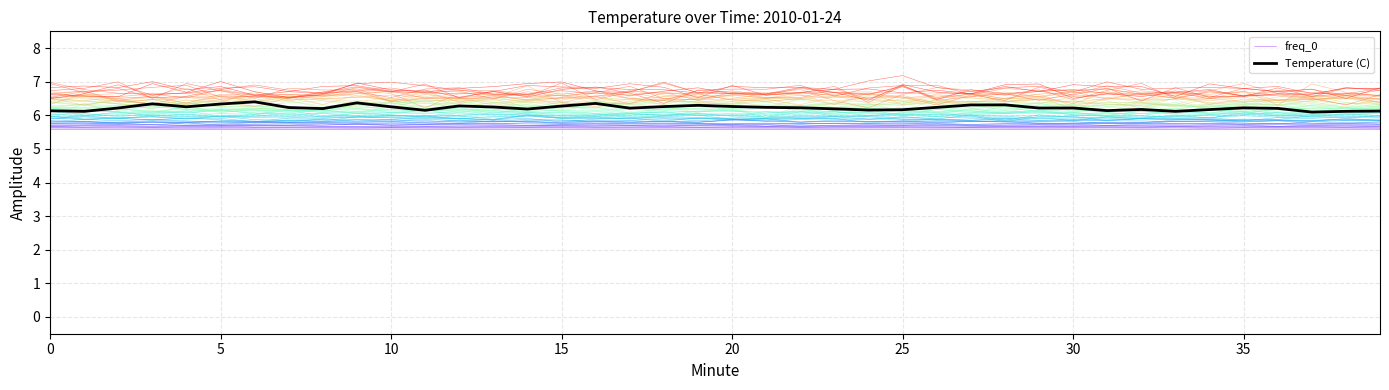

Reading right to left, list all the values displayed in this chart.

freq_0: 5.6	5.6	5.6	5.6	5.6	5.6	5.6	5.6	5.6	5.6	5.6	5.6	5.6	5.6	5.6	5.6	5.6	5.6	5.6	5.6	5.6	5.6	5.6	5.6	5.6	5.6	5.6	5.6	5.6	5.6	5.6	5.6	5.6	5.6	5.6	5.6	5.6	5.6	5.6	5.6
Temperature (C): 6.1	6.1	6.1	6.2	6.2	6.2	6.1	6.2	6.1	6.2	6.2	6.3	6.3	6.2	6.2	6.2	6.2	6.2	6.2	6.3	6.3	6.3	6.2	6.4	6.3	6.2	6.2	6.3	6.2	6.3	6.4	6.2	6.2	6.4	6.3	6.3	6.3	6.2	6.1	6.1